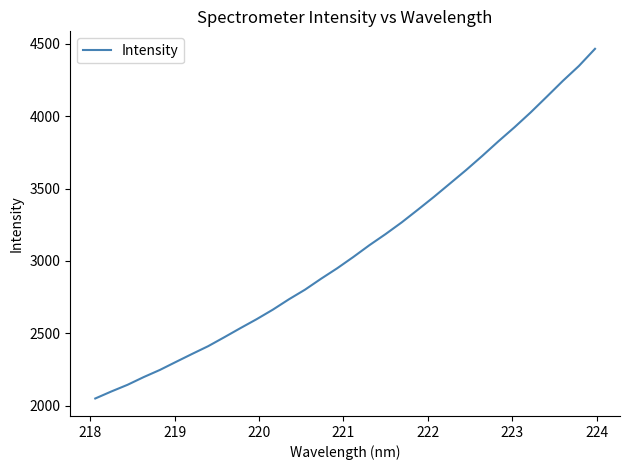

What is the minimum value shown in the chart?

2049.6